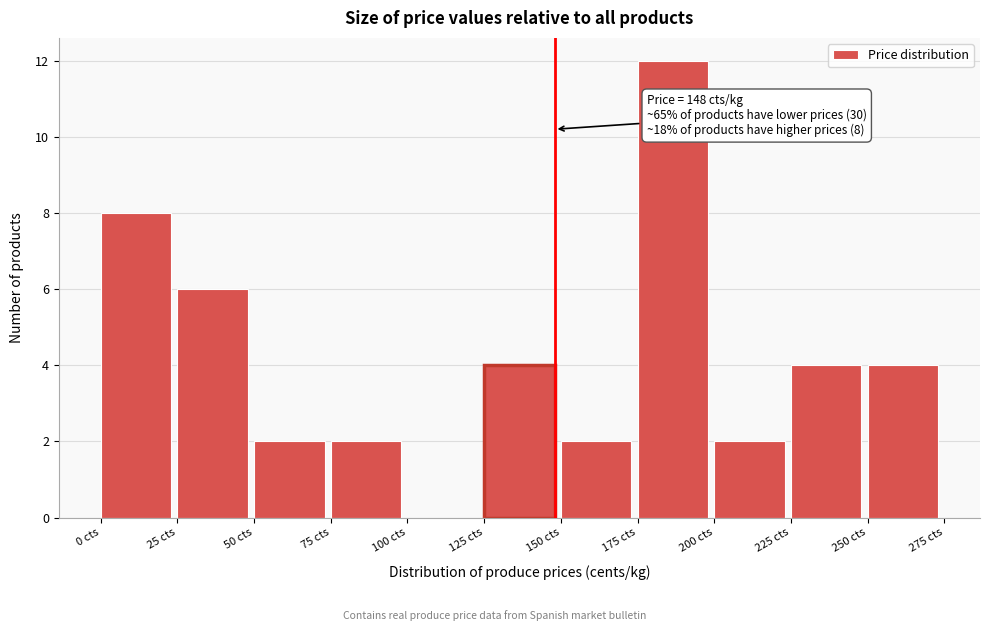

Which range on the x-axis has the tallest bar?

175 to 200